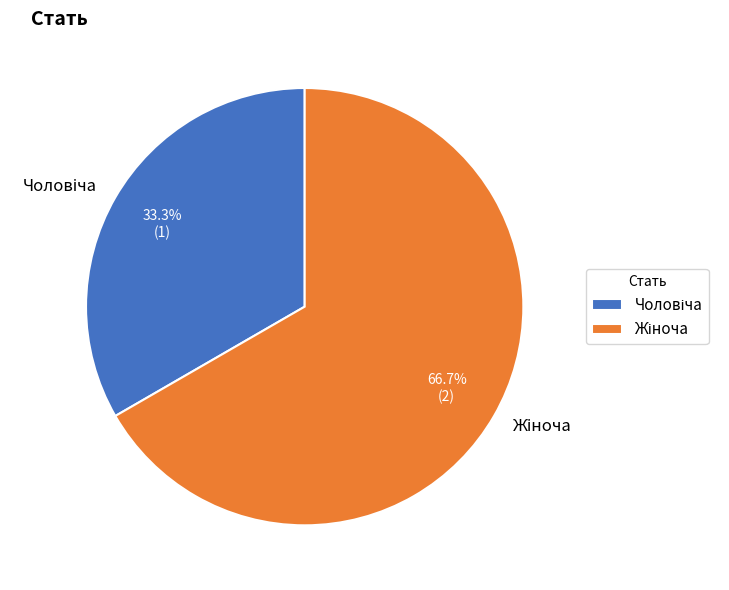

Does any single category account for the majority?

Yes